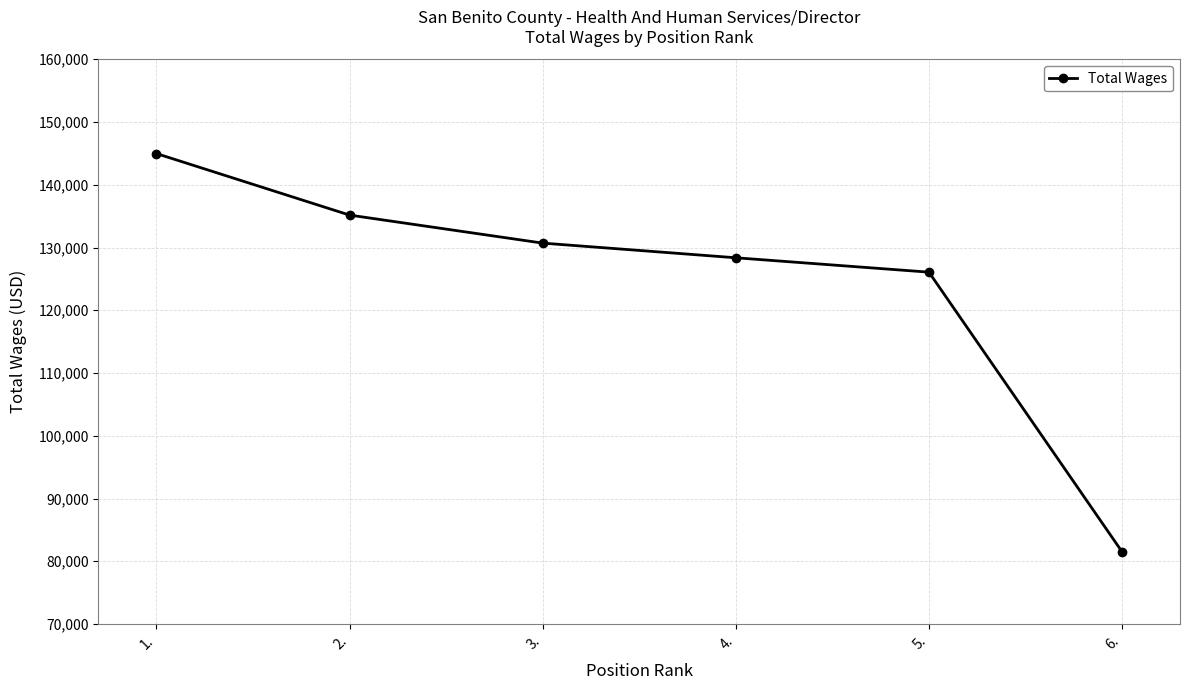

Does the chart have visible grid lines?

Yes